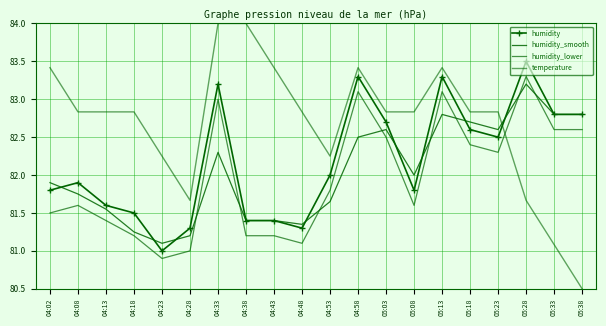

How many intersections are there between temperature and humidity?

1